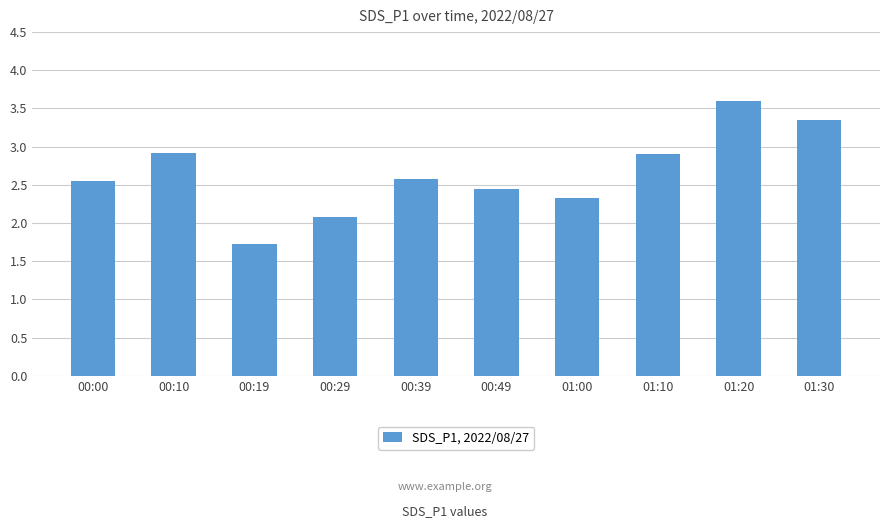

Where does the data first go above 2?

00:00